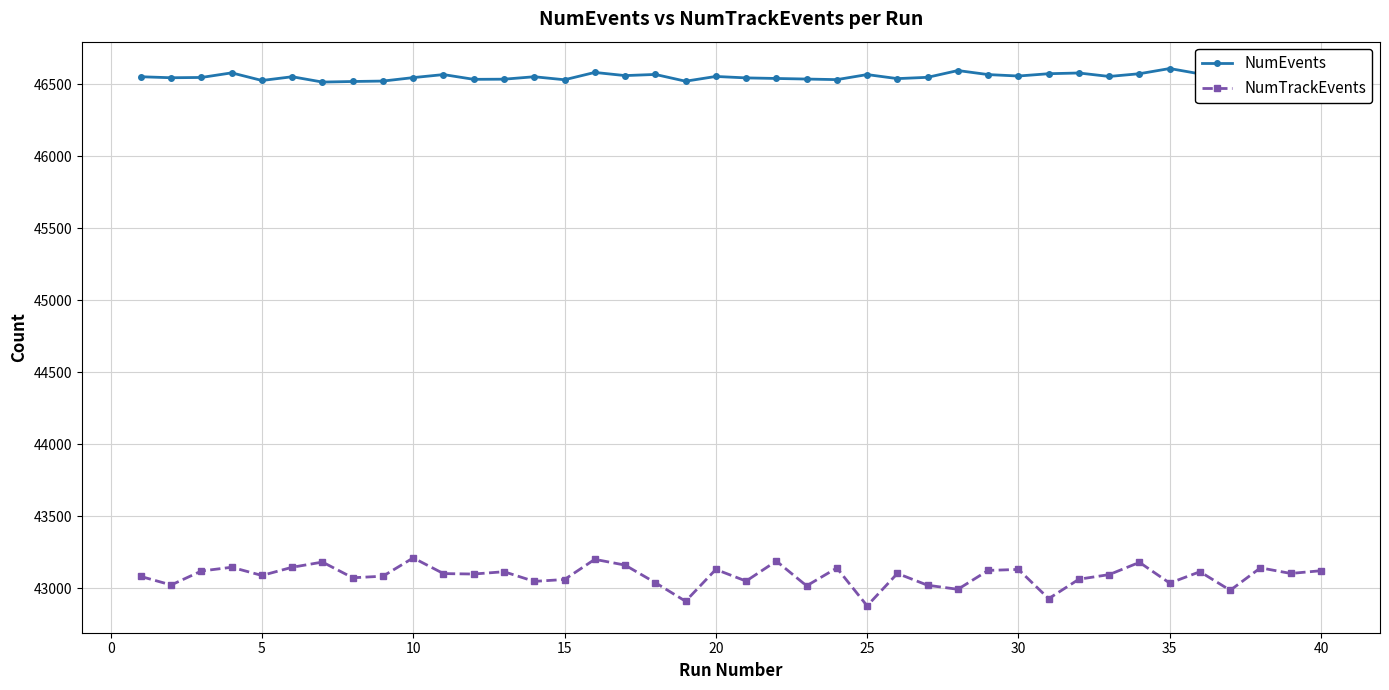

Which series has the largest total across all categories?

NumEvents